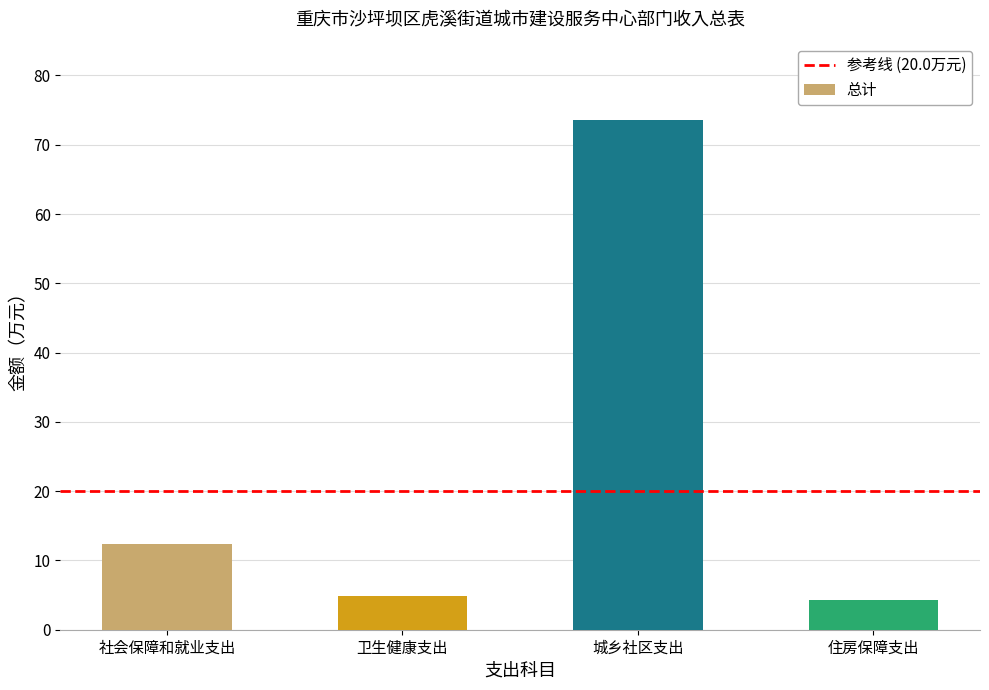

At which label does the data first exceed 12?

社会保障和就业支出